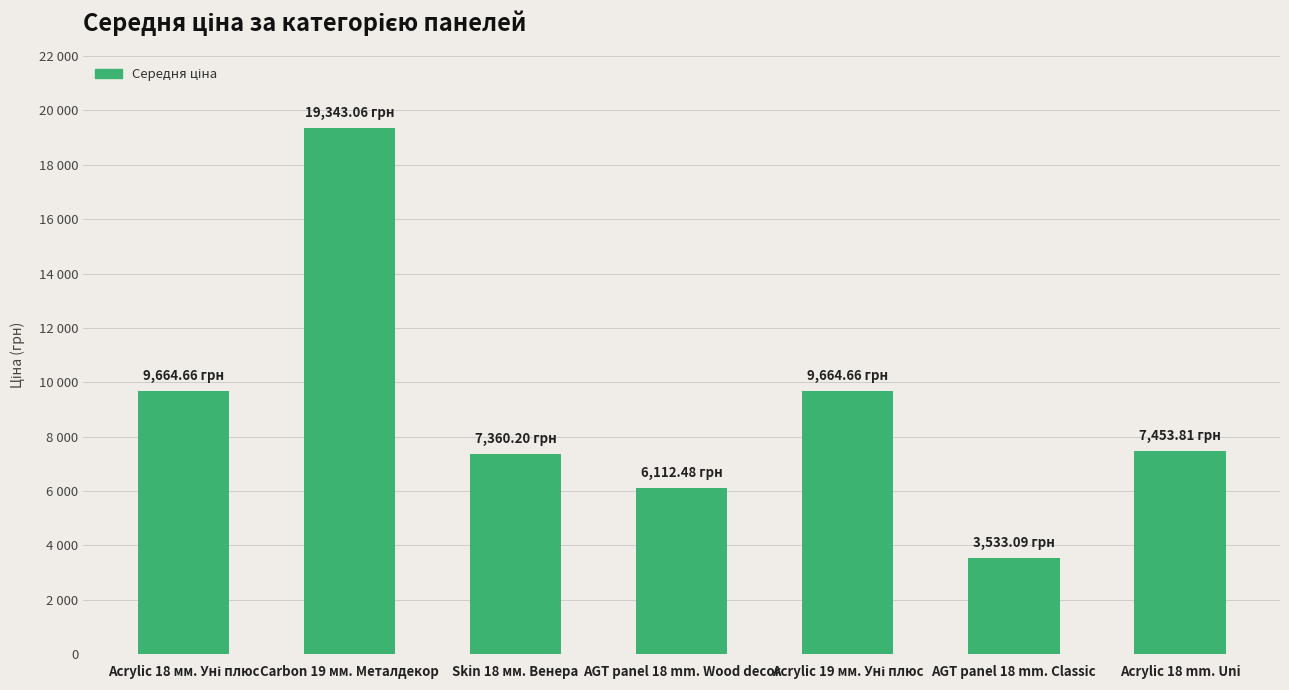

Are the bars horizontal?

No